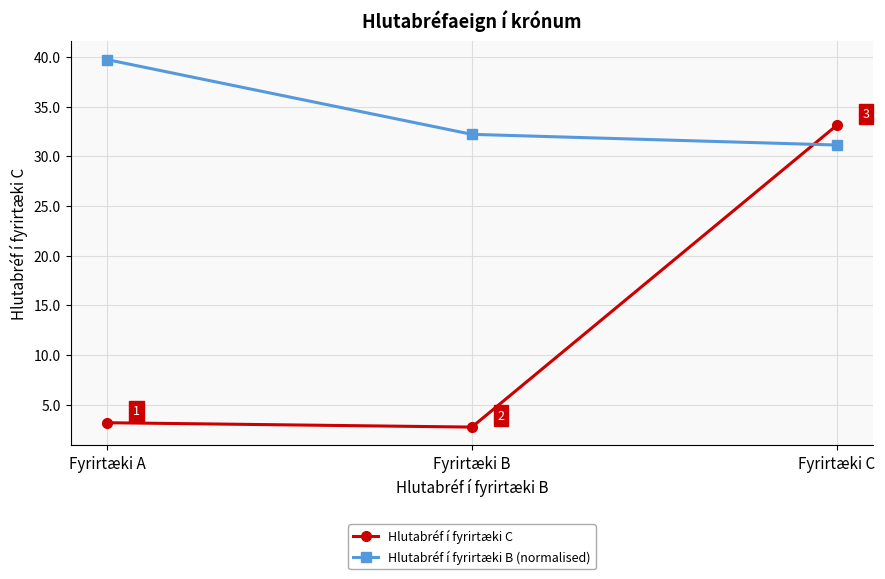

Does the chart have visible grid lines?

Yes